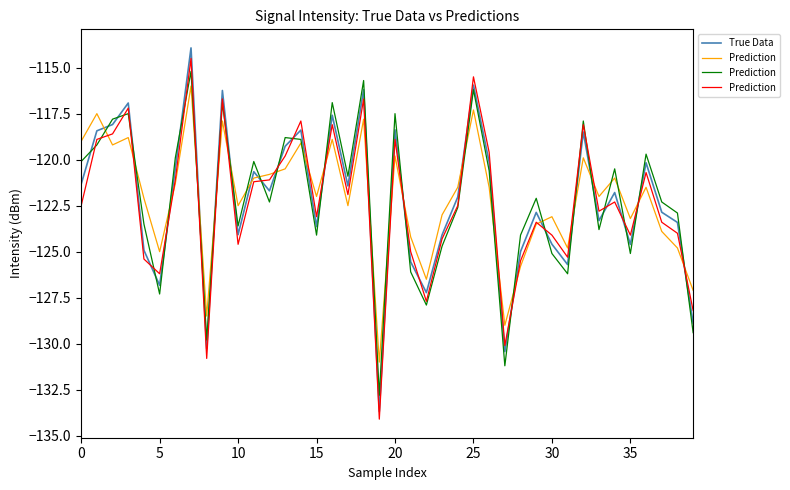

What is the value of the Prediction point at the 25th from the left?

-122.5